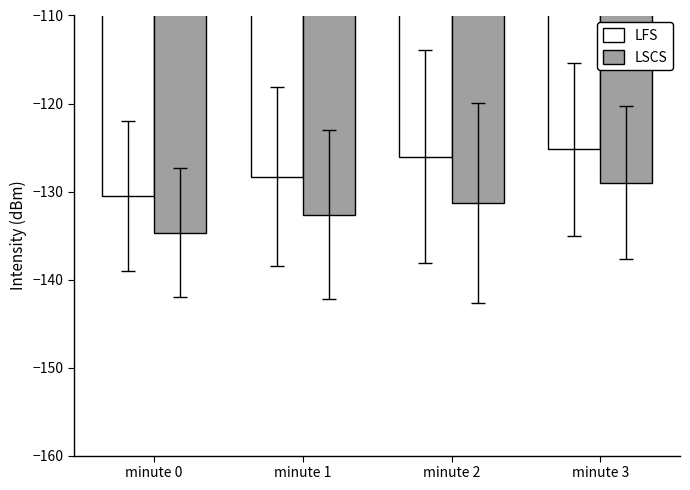

What are all the series names shown in the legend?

LFS, LSCS